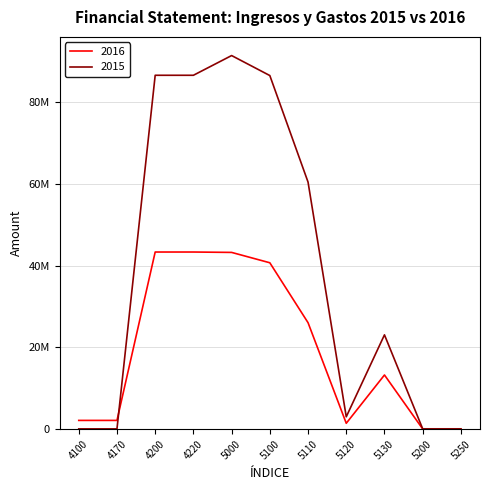

What are all the series names shown in the legend?

2016, 2015